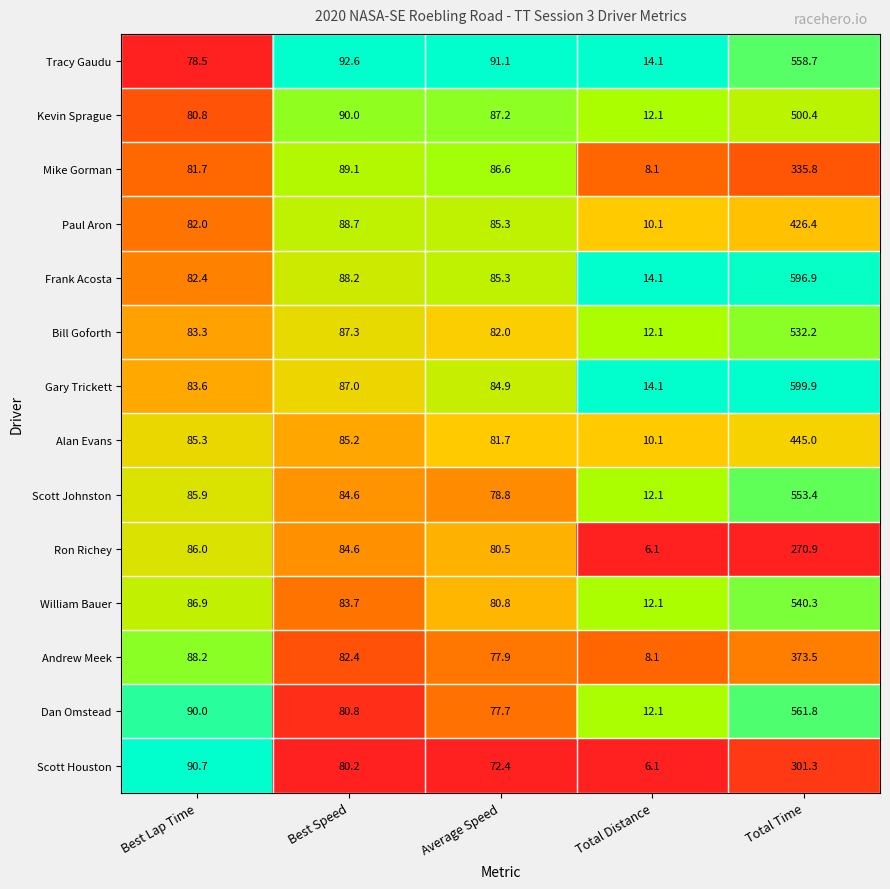

What is the average value of the Paul Aron series?

138.5